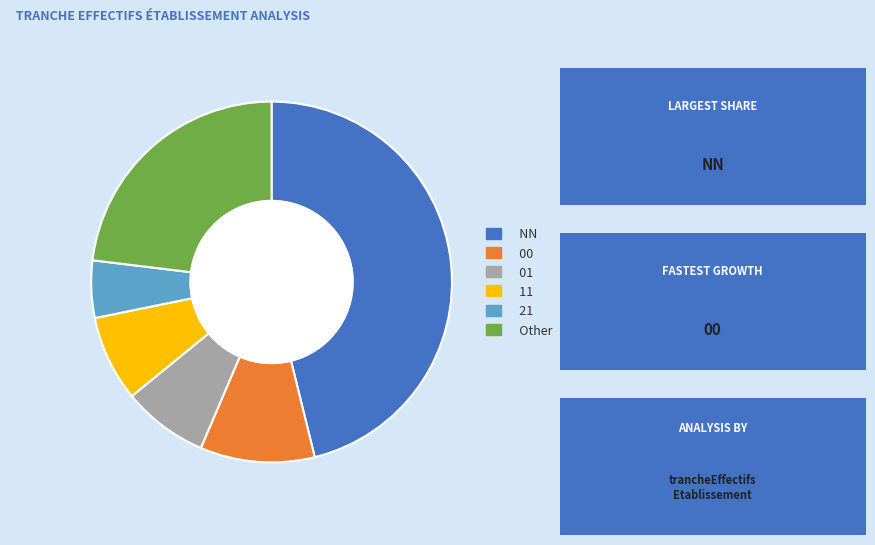

What percentage is the 11 slice, to the nearest percent?

8%